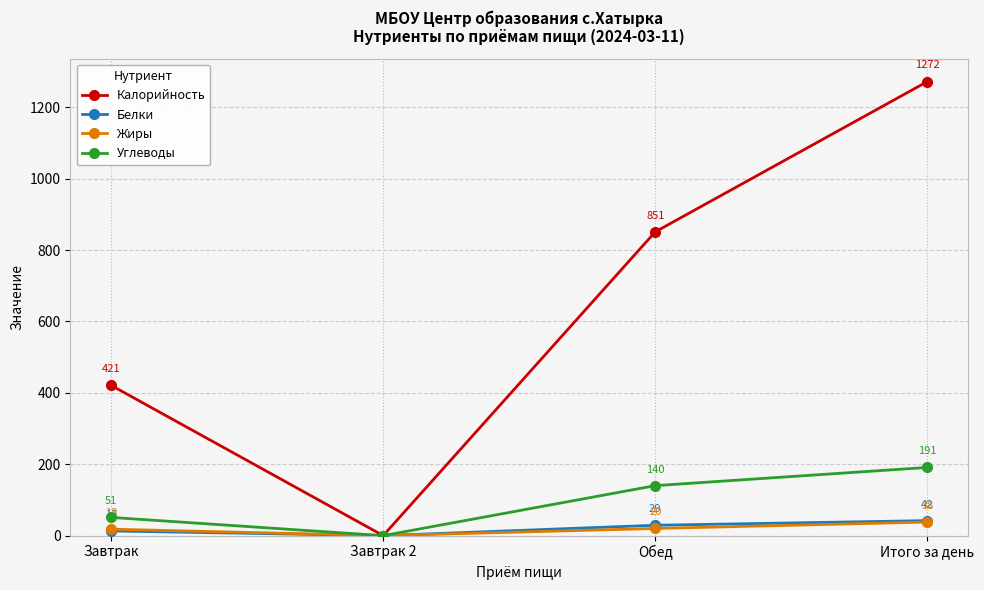

What is the sum of all Белки values?

84